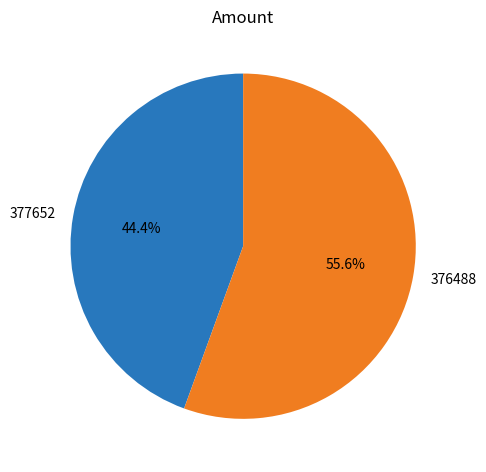

What is the ratio of the value at 377652 to the value at 376488?

0.8